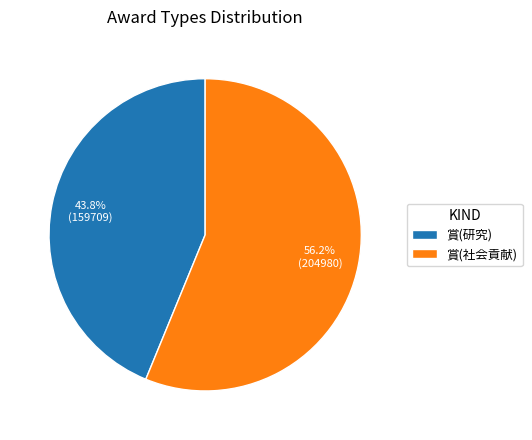

How many slices are in this pie chart?

2